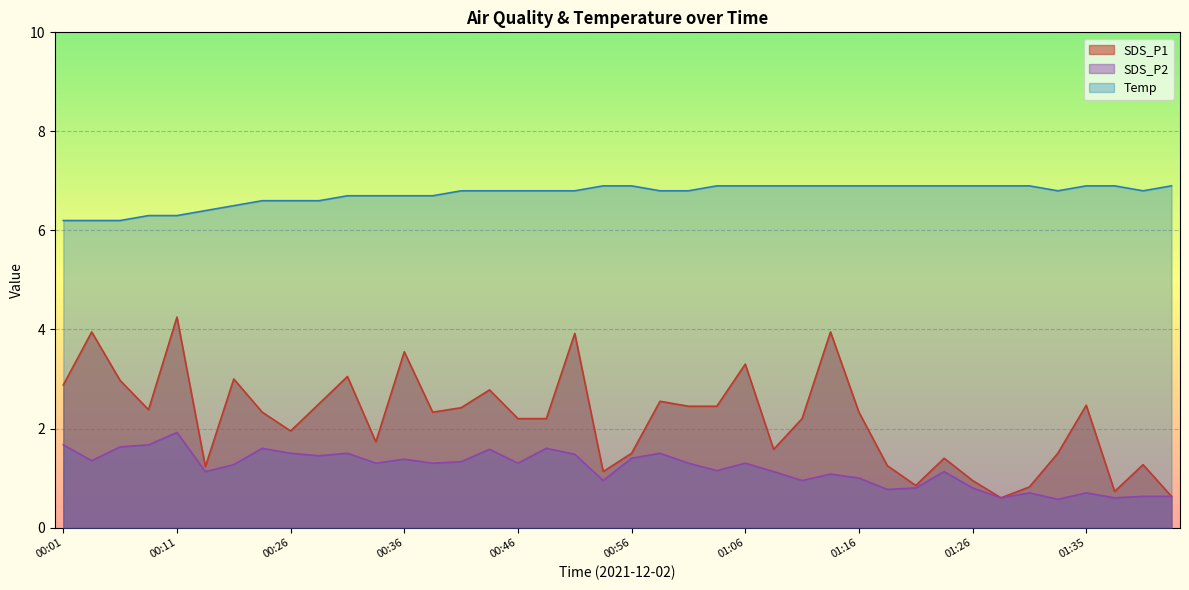

What is the maximum value shown in the chart?

6.9